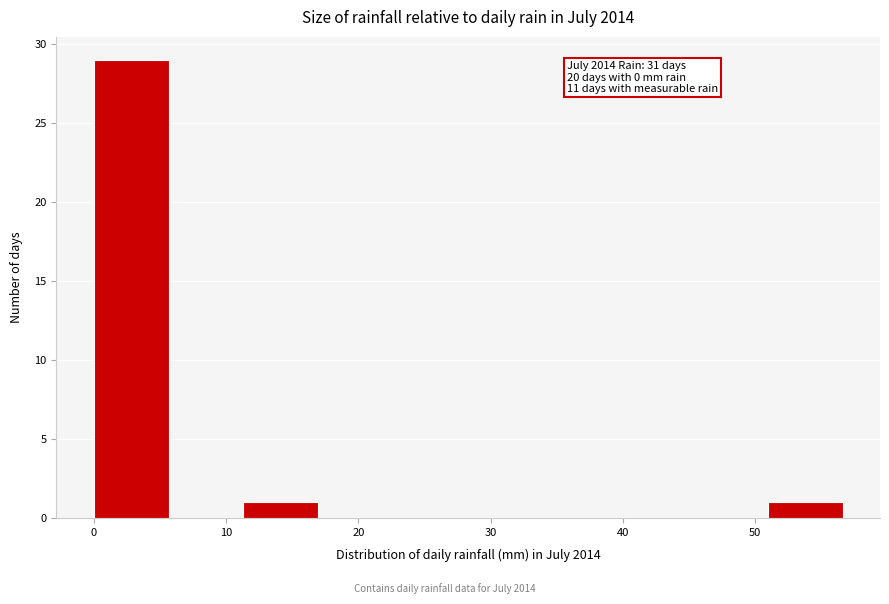

Over which range of the x-axis is the bar tallest?

0 to 6